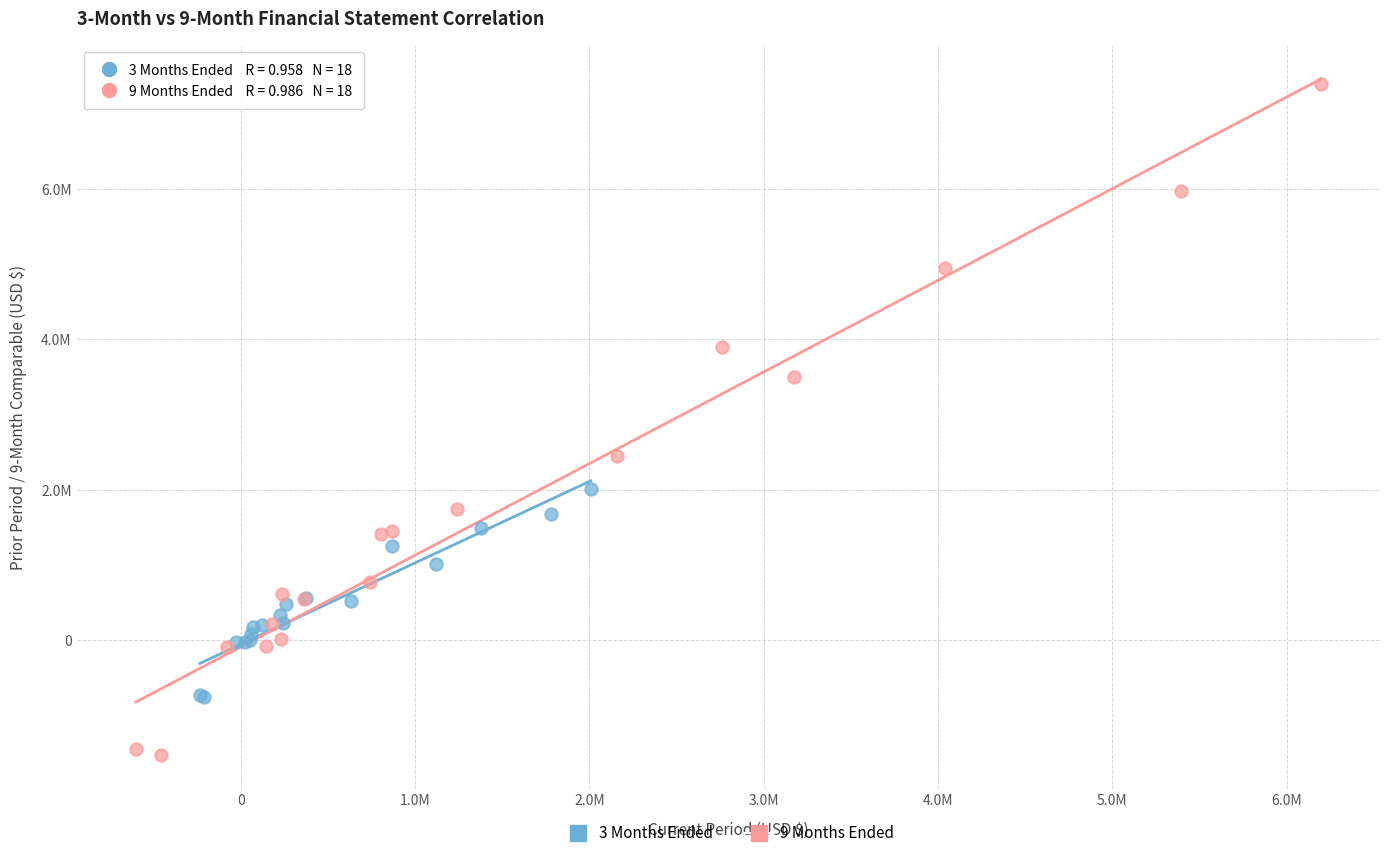

Which series has the widest spread of Y values?

9 Months Ended